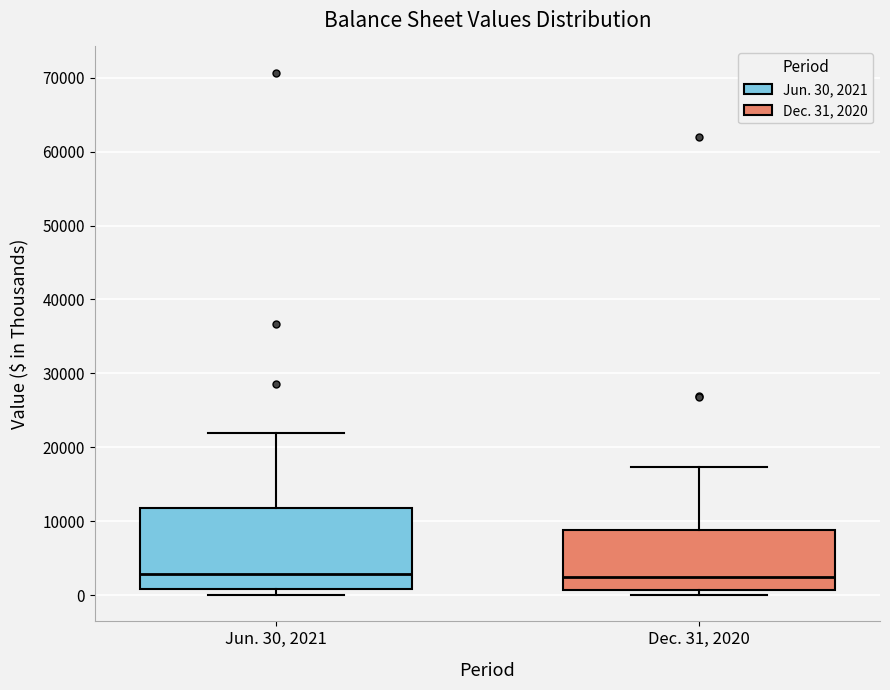

Which box is the tallest, from its lower edge to its upper edge?

Jun. 30, 2021